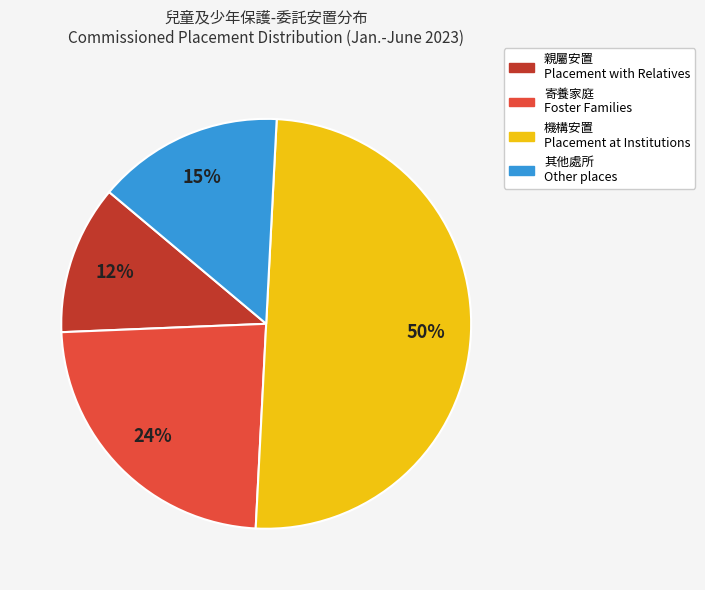

True or false: 寄養家庭 Foster Families accounts for 24% of the total.

True